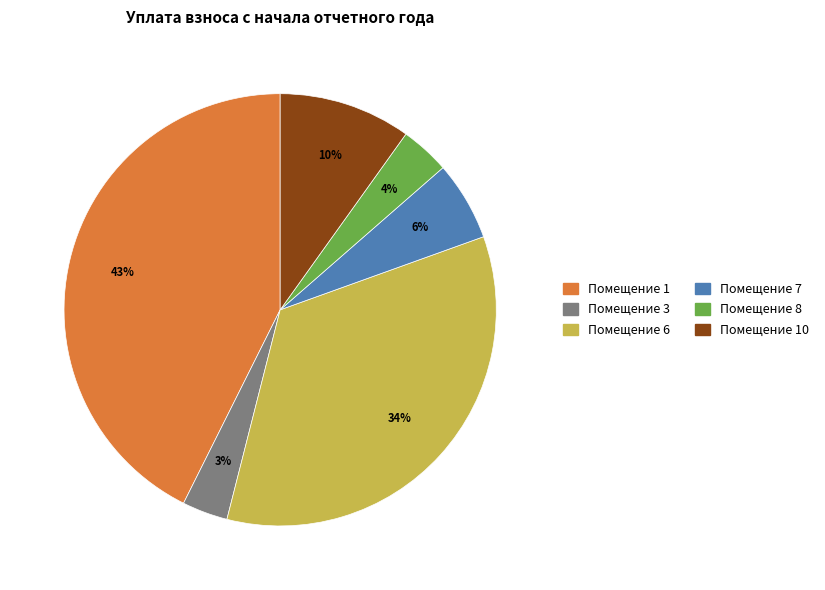

To the nearest percent, what is the combined percentage of Помещение 10 and Помещение 7?

16%